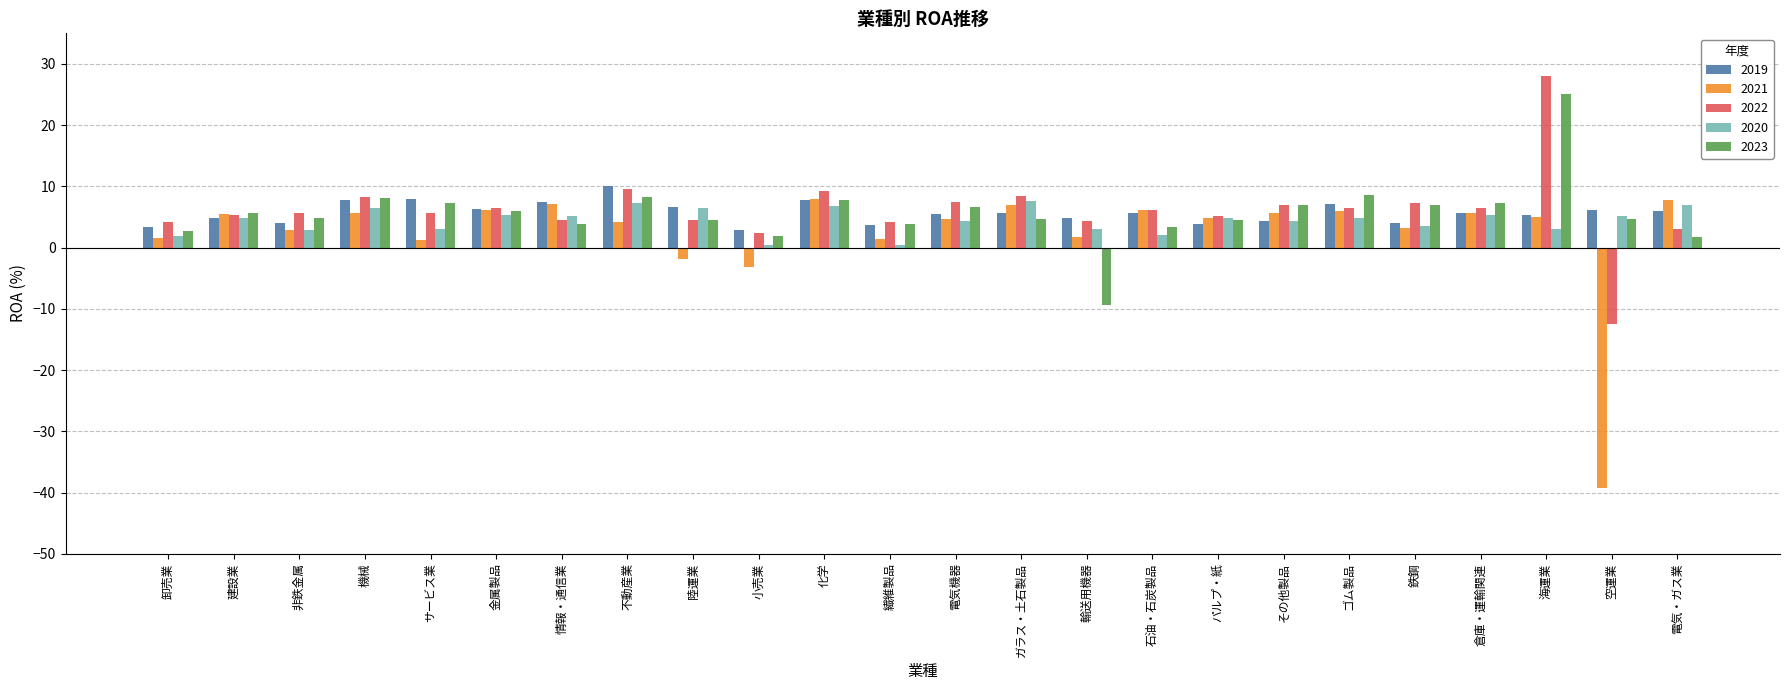

What is the value of the 2019 bar at the 17th from the left?

3.8